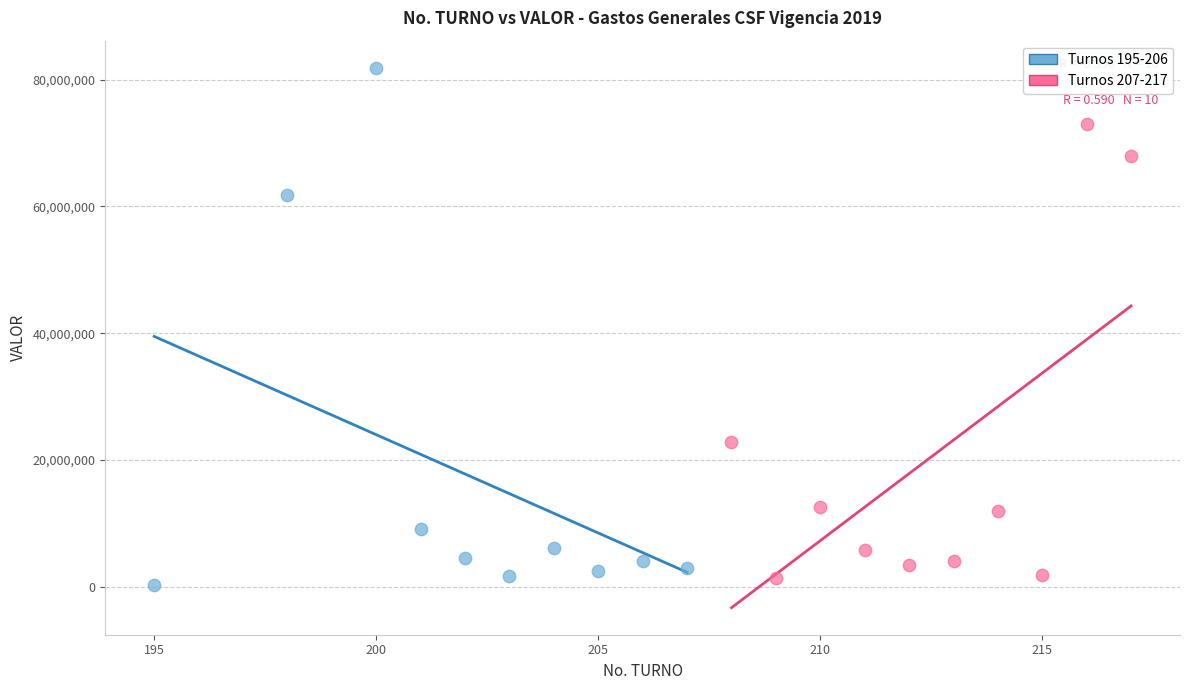

Which series has the largest Y range (max minus min)?

Turnos 195-206